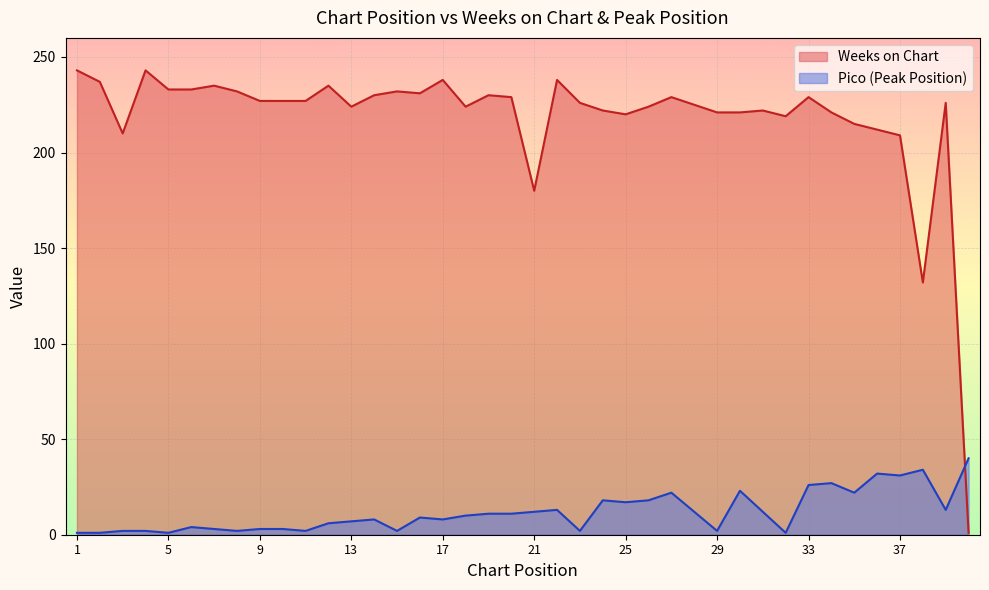

At which category is the sum across all series the highest?

33